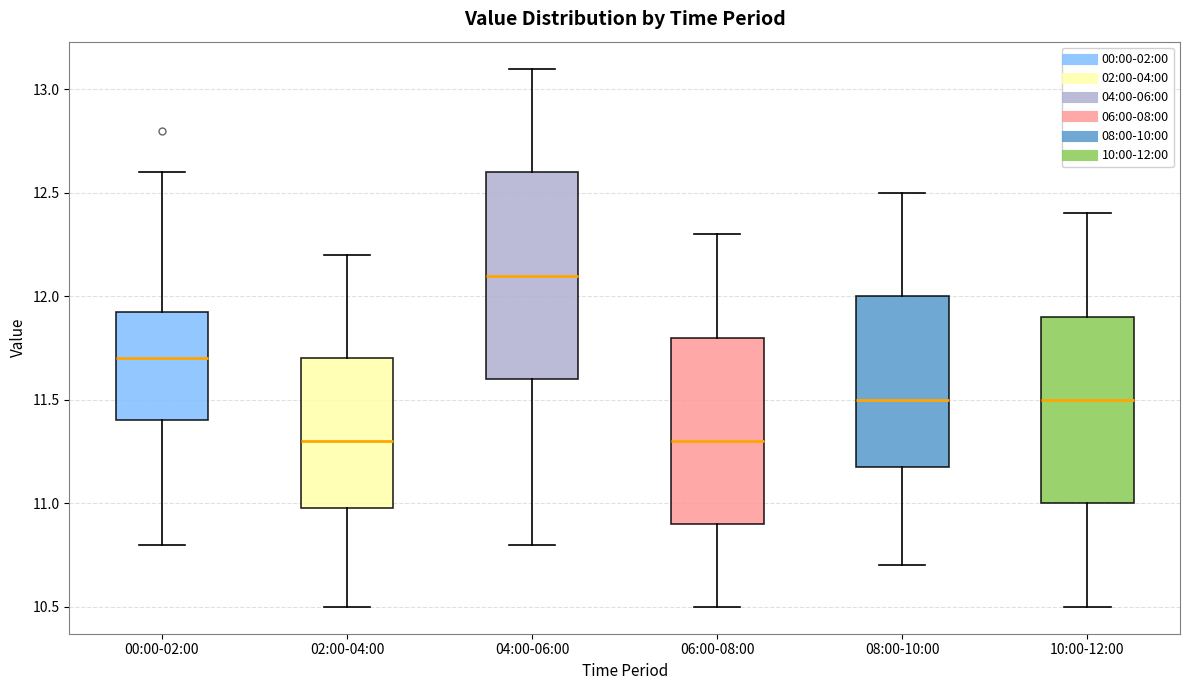

Reading left to right, read every box against the y-axis: the position of its median line, the range the box covers, and the ends of its whiskers. The values are not printed on the chart, so give them approximately, as read against the axis.

00:00-02:00: median 11.70, box 11.40 to 11.95, whiskers 10.80 to 12.60
02:00-04:00: median 11.30, box 11.00 to 11.70, whiskers 10.50 to 12.20
04:00-06:00: median 12.10, box 11.60 to 12.60, whiskers 10.80 to 13.10
06:00-08:00: median 11.30, box 10.90 to 11.80, whiskers 10.50 to 12.30
08:00-10:00: median 11.50, box 11.20 to 12.00, whiskers 10.70 to 12.50
10:00-12:00: median 11.50, box 11.00 to 11.90, whiskers 10.50 to 12.40